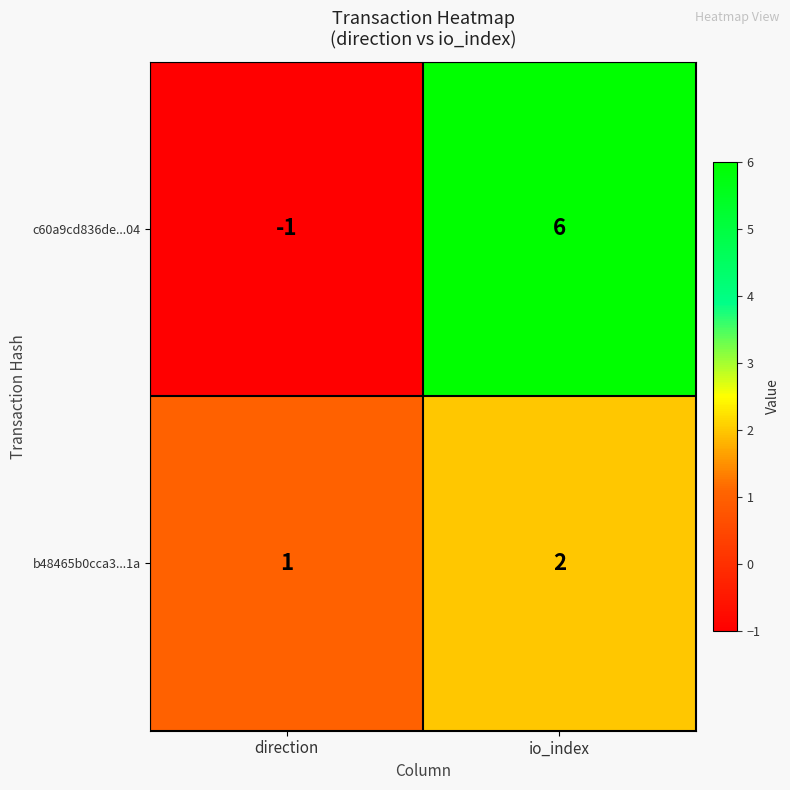

What is the difference between the c60a9cd836de...04 values at direction and io_index?

7